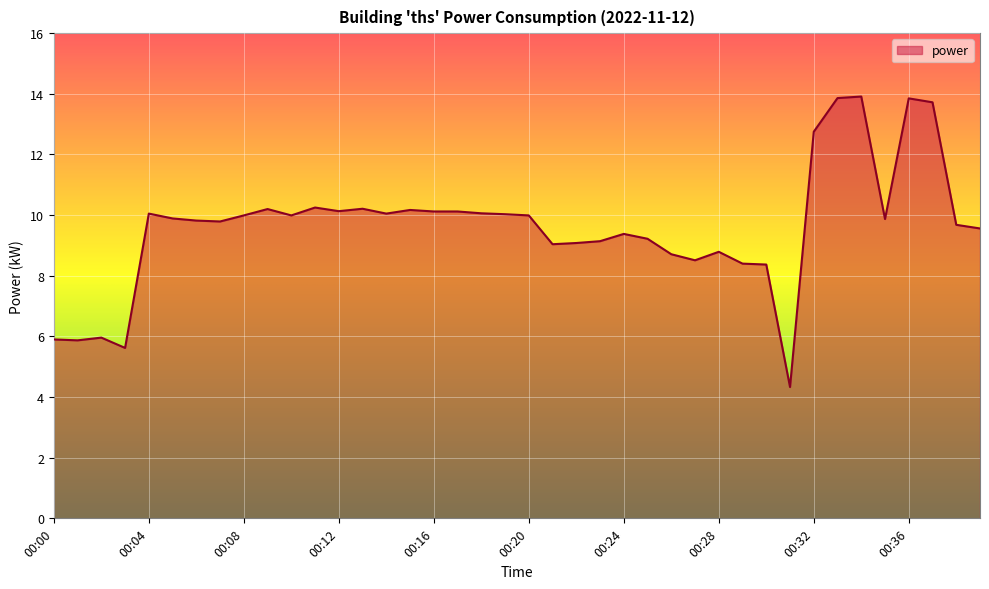

What is the smallest value displayed?

4.3